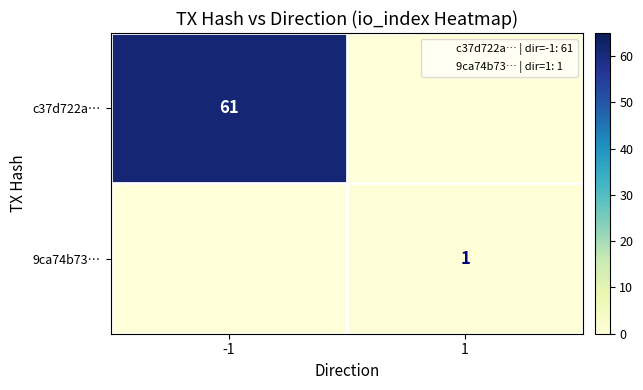

Which label corresponds to the largest value in the chart?

-1